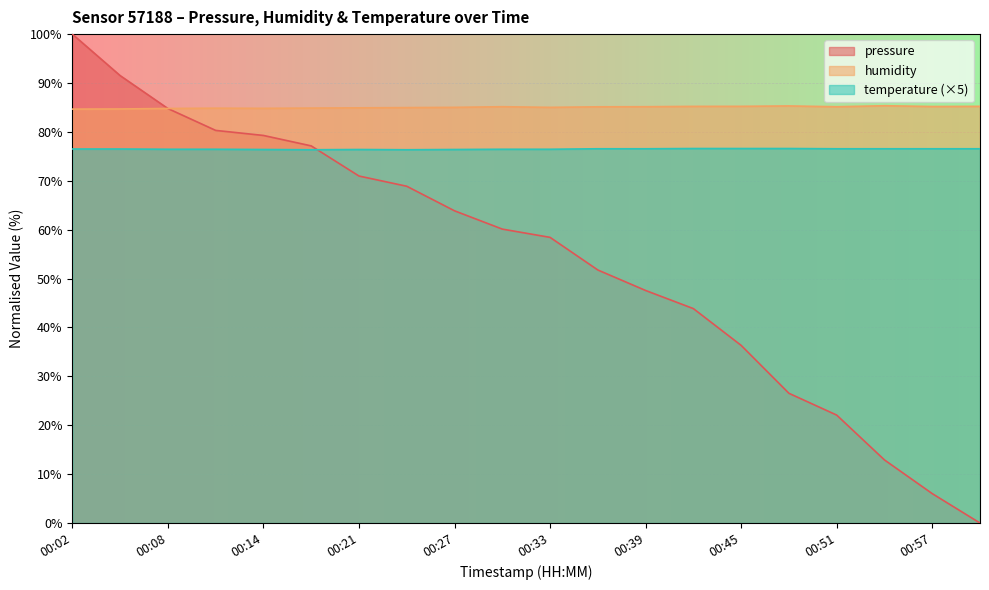

List the series in order of their overall mean, lowest first.

pressure, temperature (×5), humidity